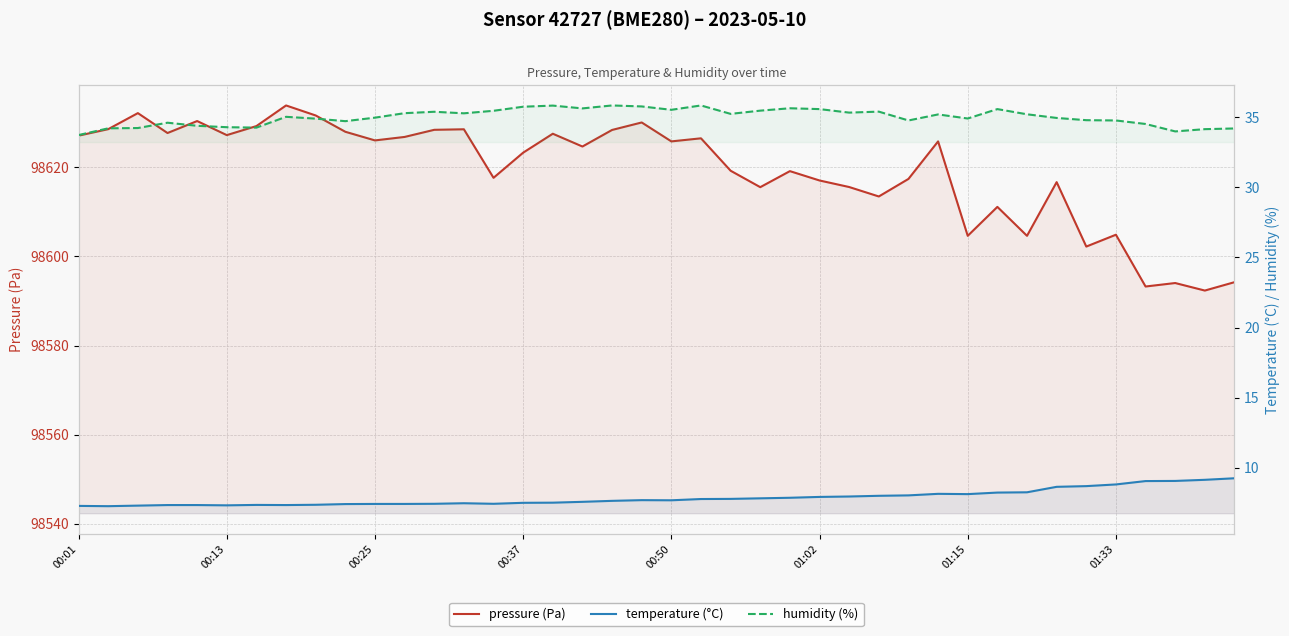

What is the difference between the maximum and minimum values in the temperature (°C) series?

2.0